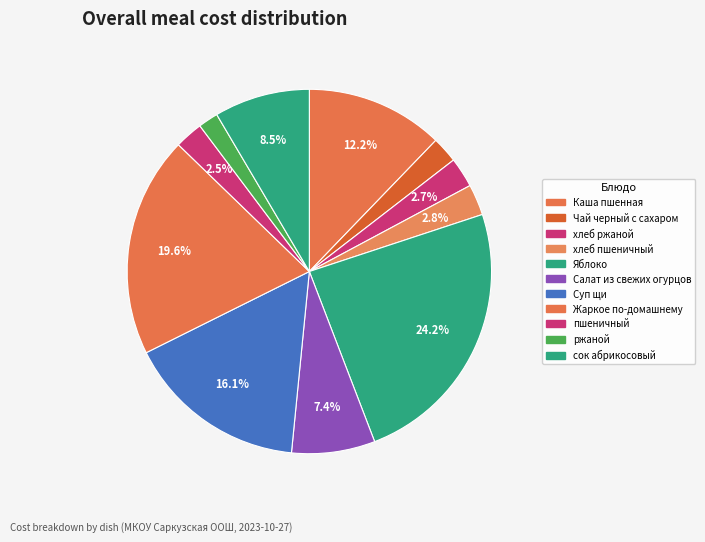

How many segments does this pie chart have?

11